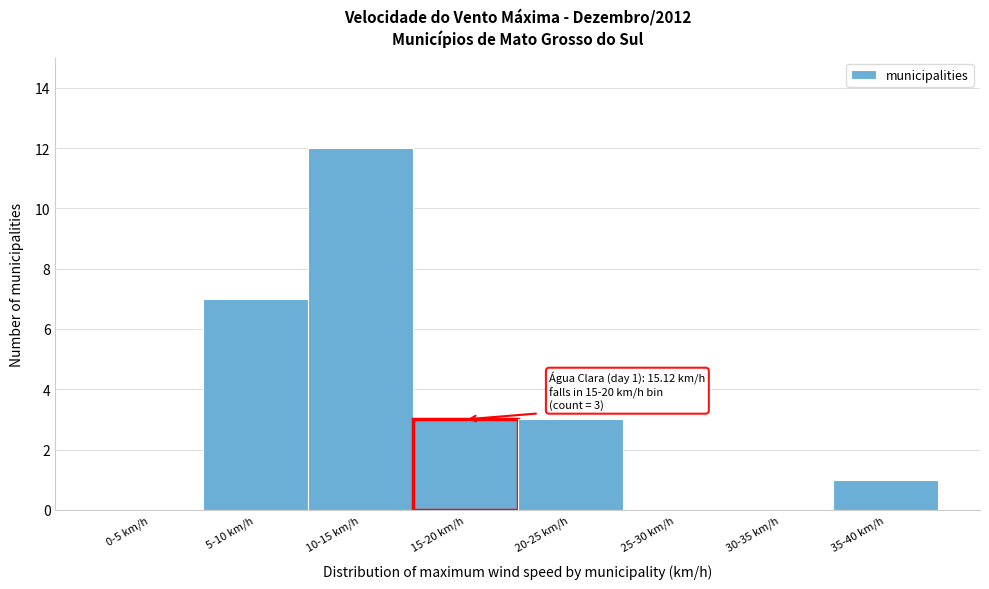

Reading left to right, extract all data points from this chart.

0-5 km/h=0	5-10 km/h=7	10-15 km/h=12	15-20 km/h=3	20-25 km/h=3	25-30 km/h=0	30-35 km/h=0	35-40 km/h=1